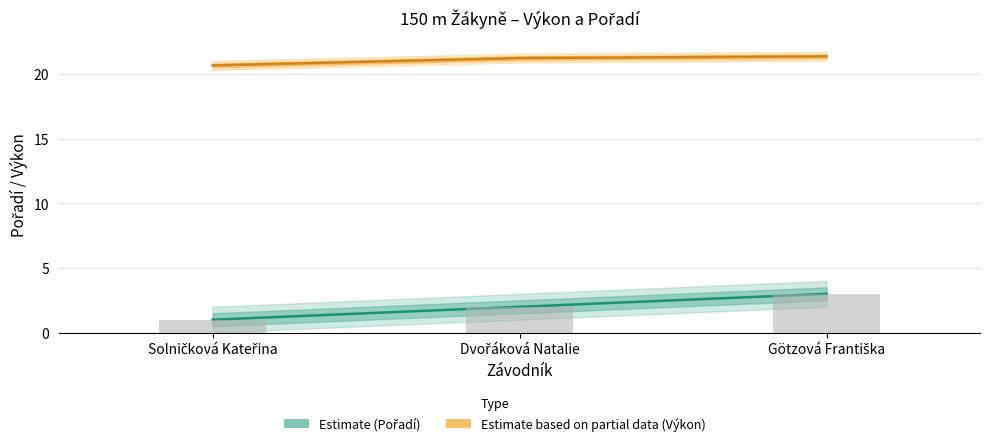

Which series has the largest range (max minus min)?

Pořadí (Estimate)